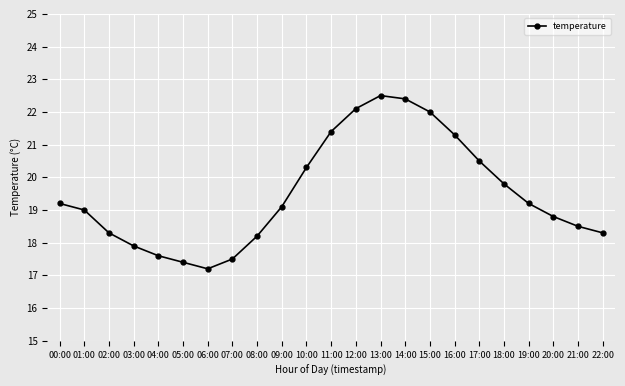

How many points are lower than both their immediate neighbors (excluding endpoints)?

1